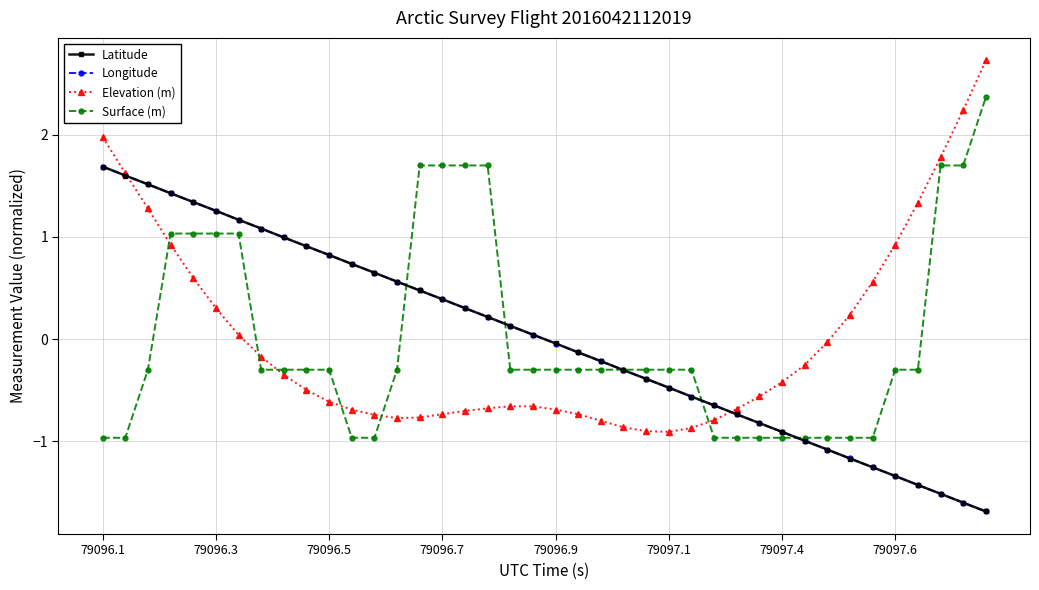

What is the lowest value of the Latitude series?

-1.7